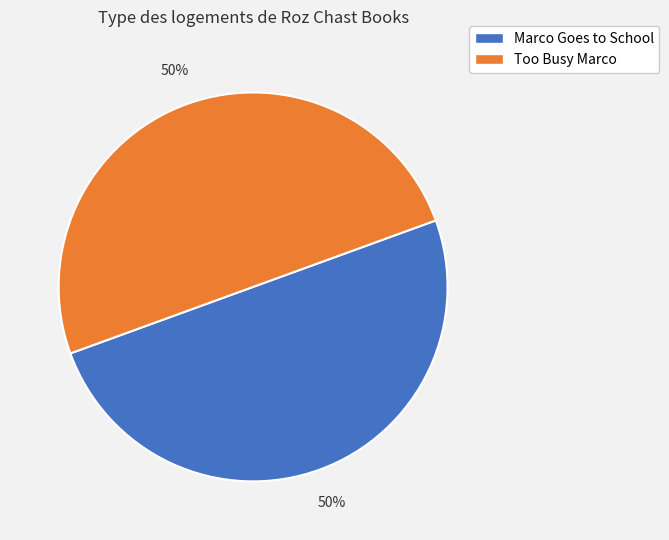

What is the ratio of the value at Too Busy Marco to the value at Marco Goes to School?

1.0